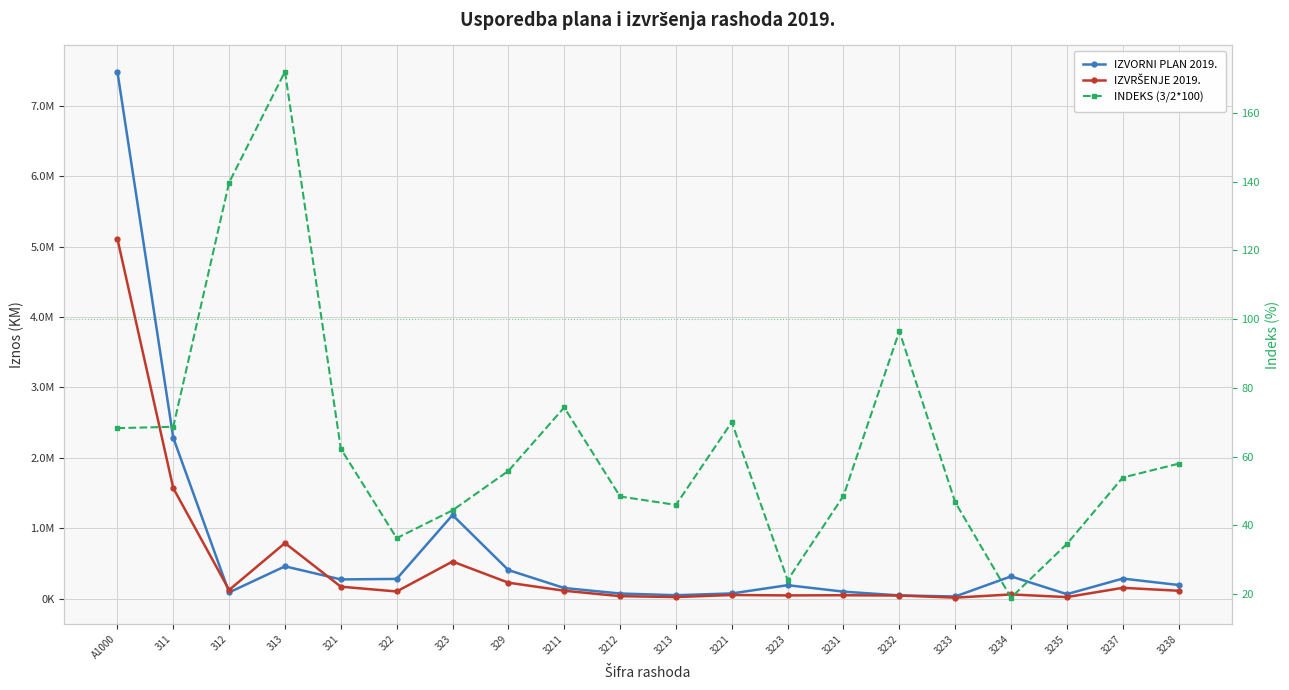

How many values in the IZVRŠENJE 2019. series are below 112252?

10